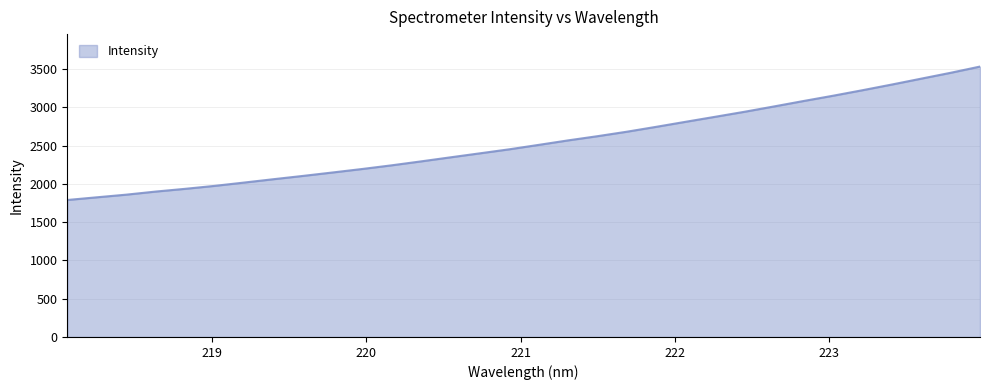

What is the difference between the maximum and minimum values?

1743.7